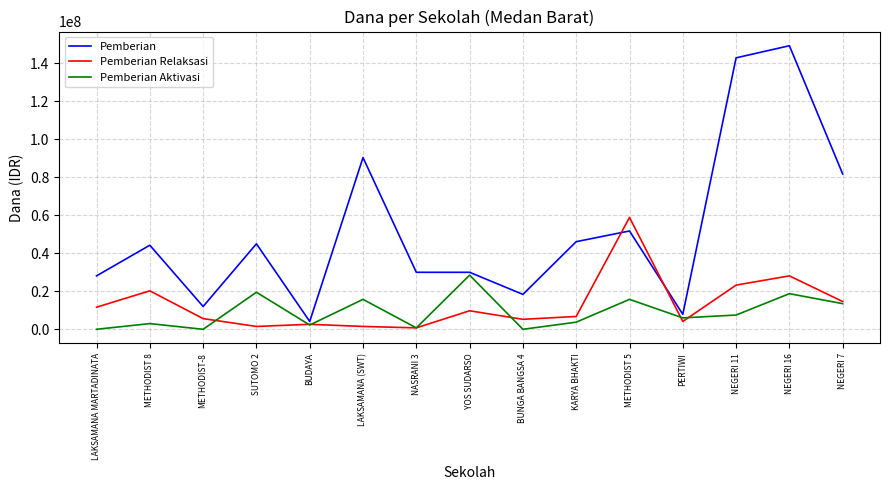

Rank the series by their maximum value, from lowest to highest.

Pemberian Aktivasi, Pemberian Relaksasi, Pemberian